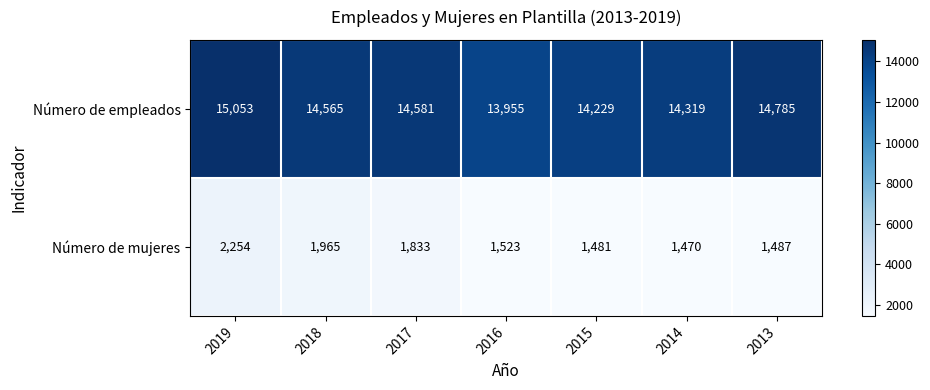

Count the number of data series in this chart.

2